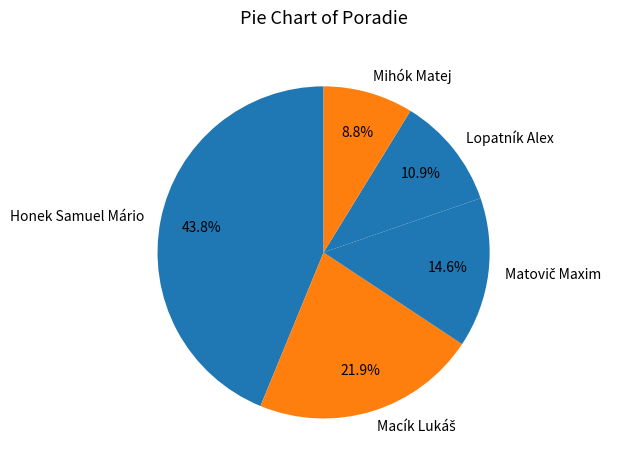

Combined, what portion of the pie is Honek Samuel Mário and Lopatník Alex?

54.7%